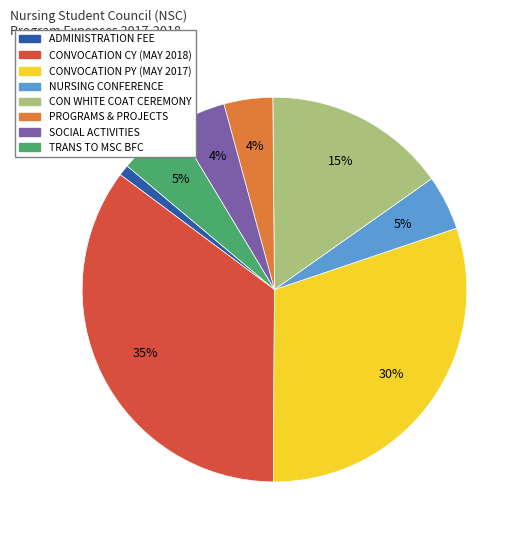

The NURSING CONFERENCE slice represents 5% of the pie. True or false?

True